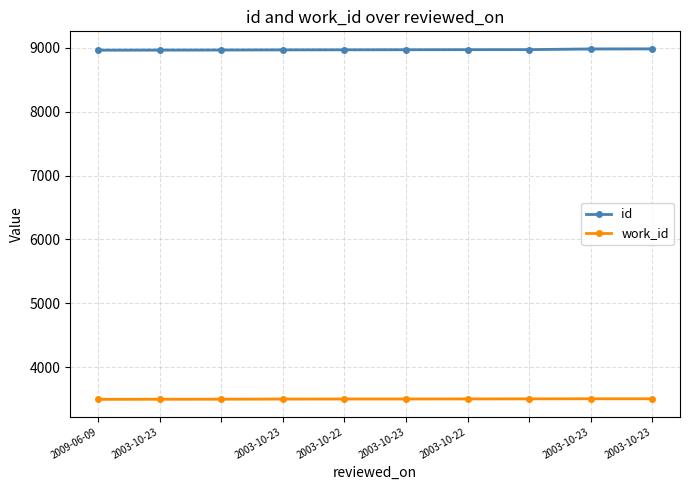

Which has a higher value, 2003-10-22 or 2003-10-23?

2003-10-23